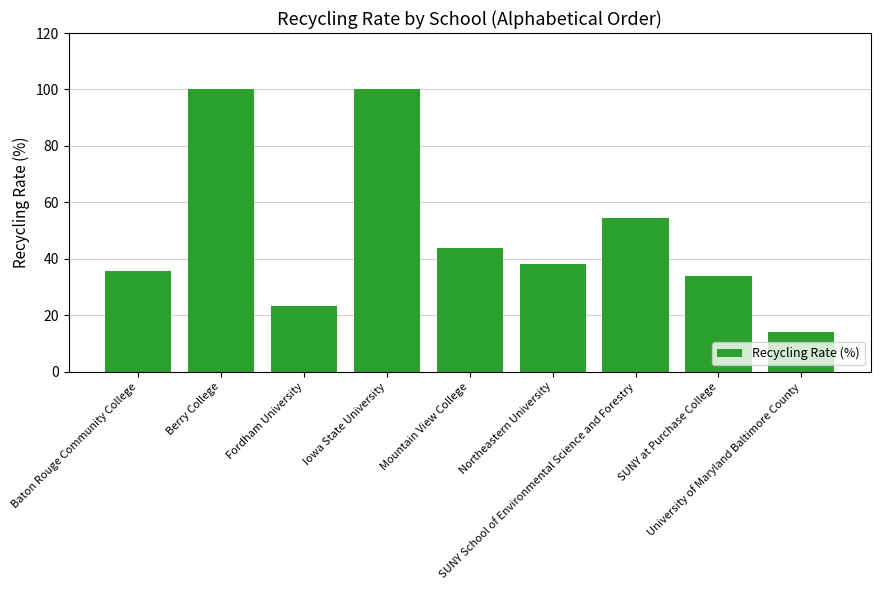

What is the difference between the values at SUNY at Purchase College and University of Maryland Baltimore County?

19.8